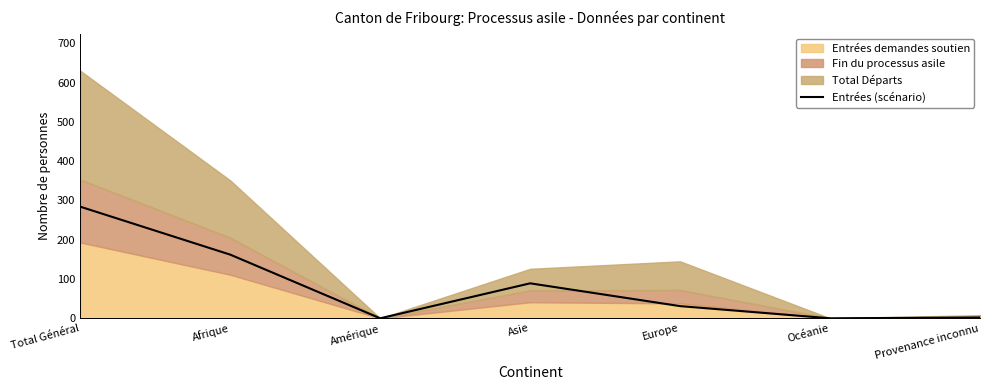

How many lines are shown in the chart?

1